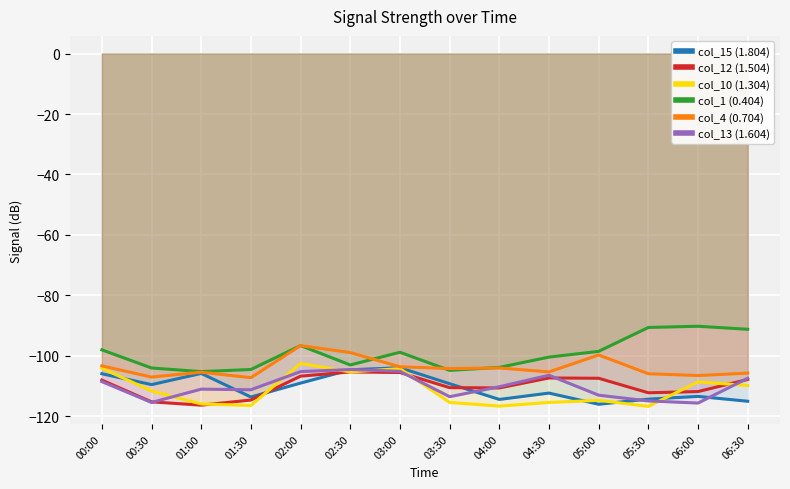

What is the label of the 3rd point from the right?

05:30